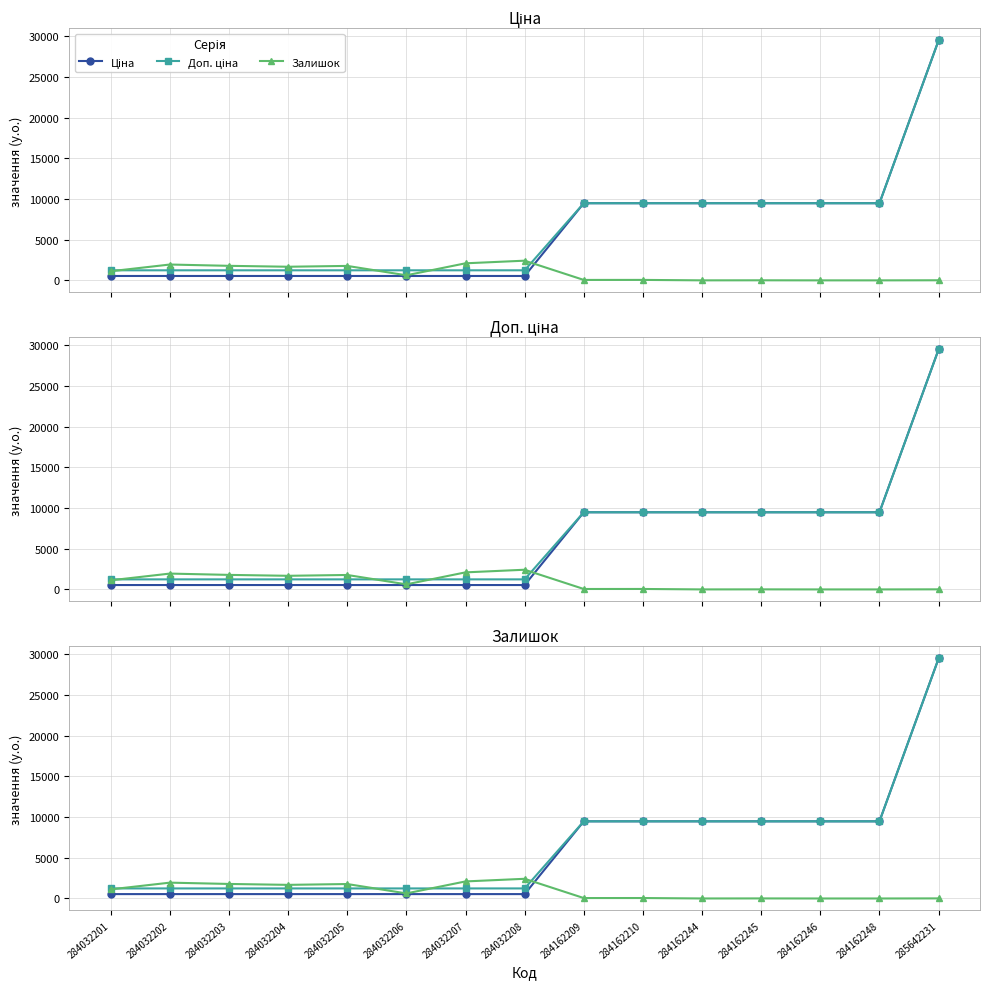

What is the maximum value for Залишок?

2419.0